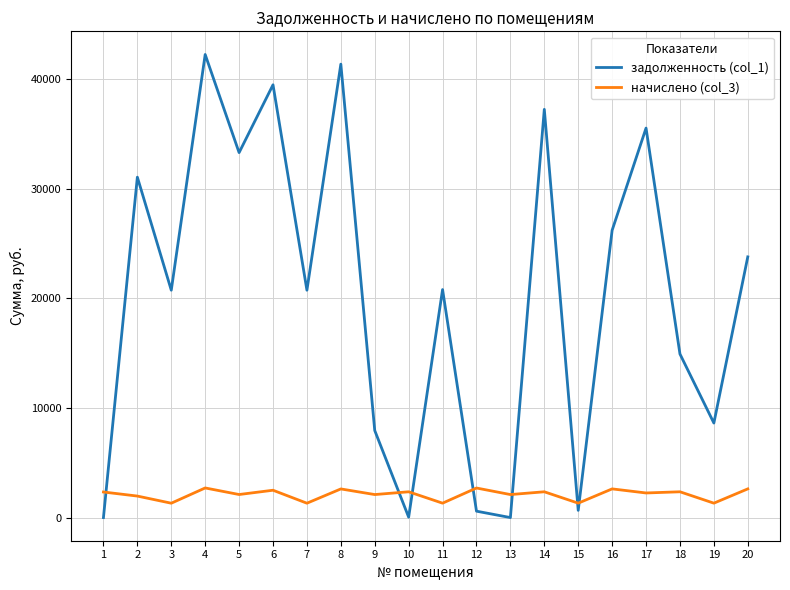

Read the задолженность (col_1) value at 5.

33276.3